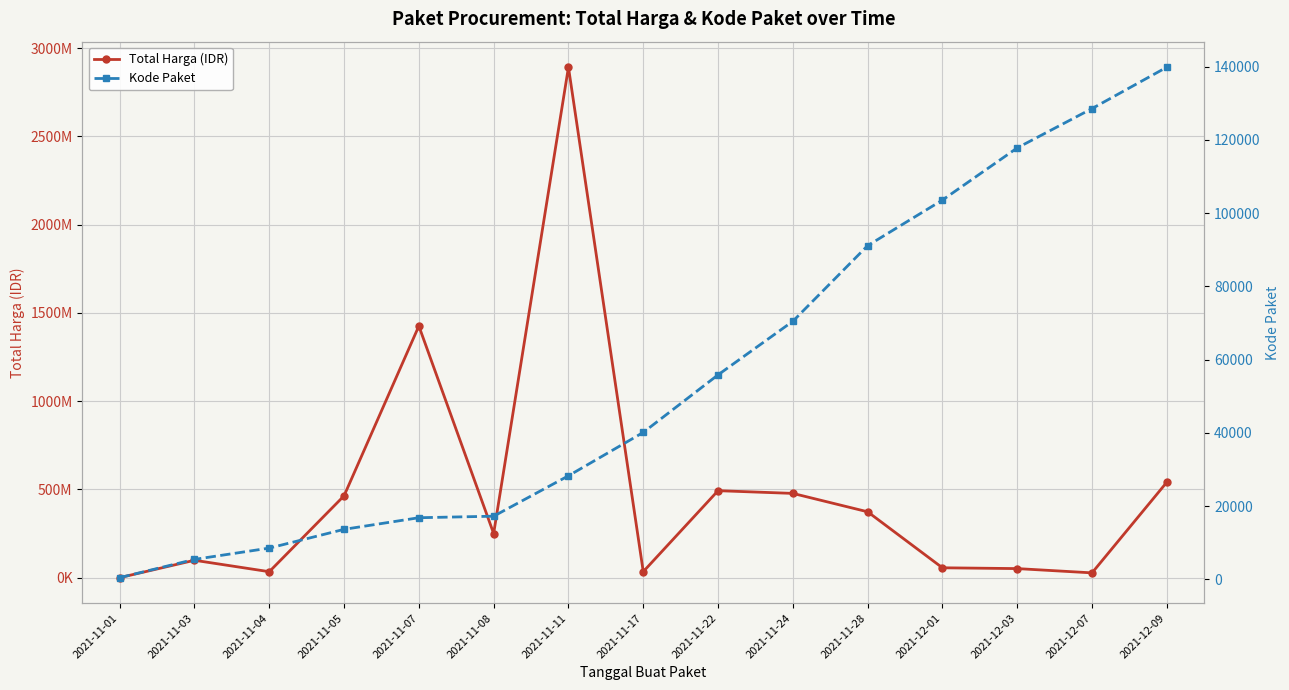

The value of Total Harga (IDR) at 2021-12-03 is 33542978. True or false?

False